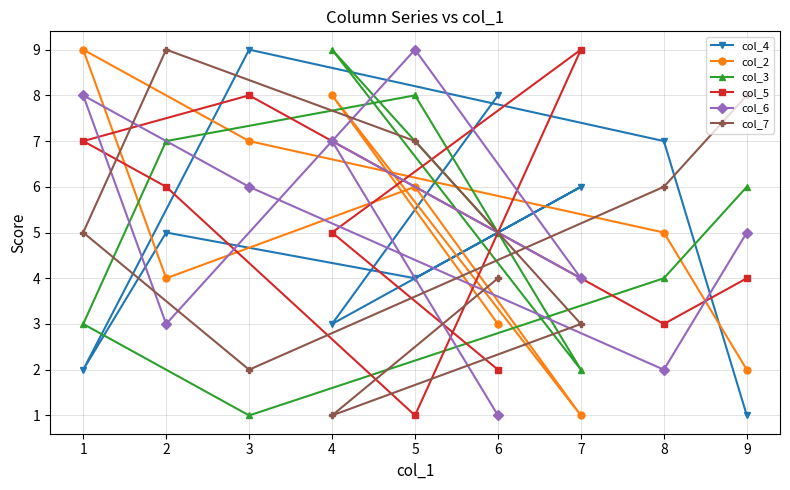

True or false: col_4 has a value of 5 at 4.

False